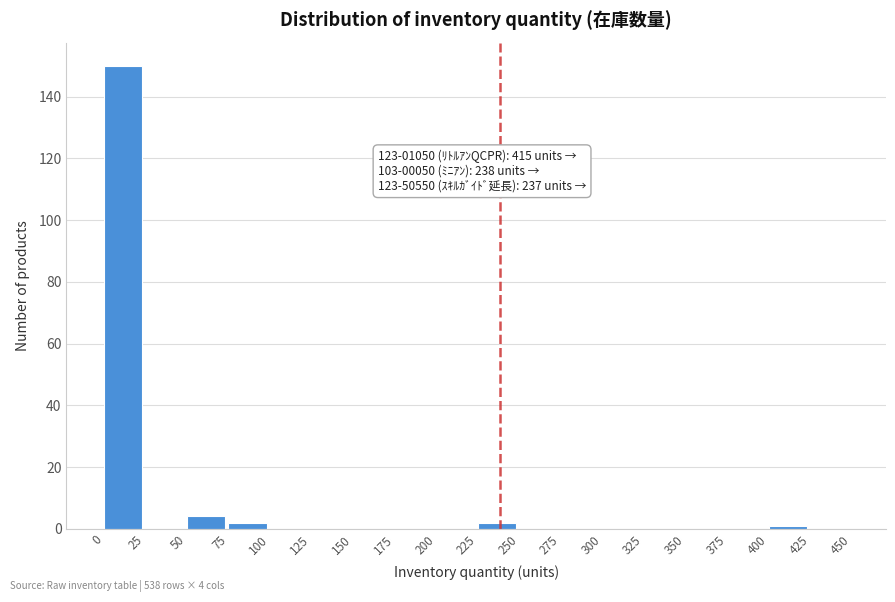

Over which range of the x-axis is the bar tallest?

0 to 25